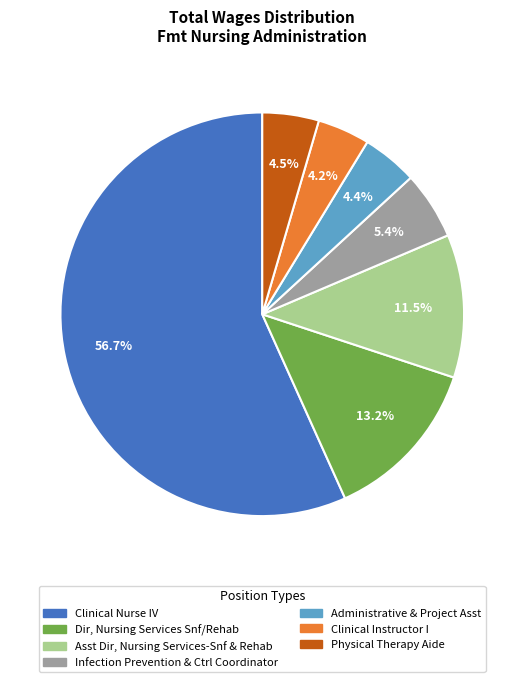

What is the largest slice in the pie chart?

Clinical Nurse IV